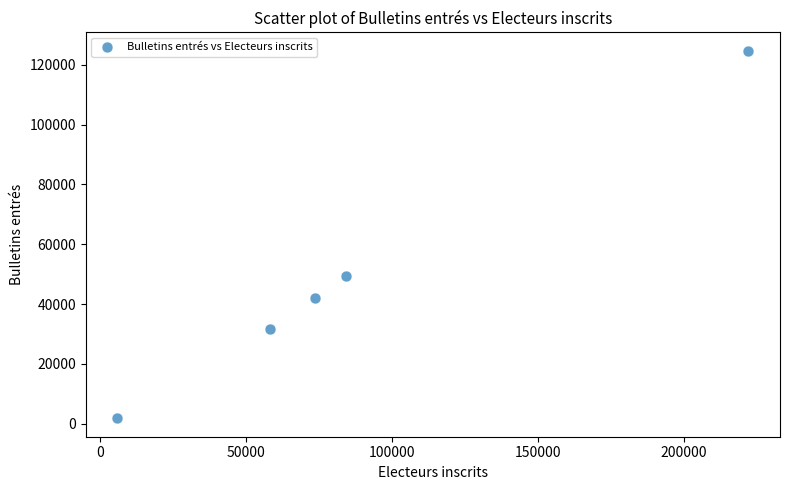

What Y value in the scatter plot is closest to 63233?

49407